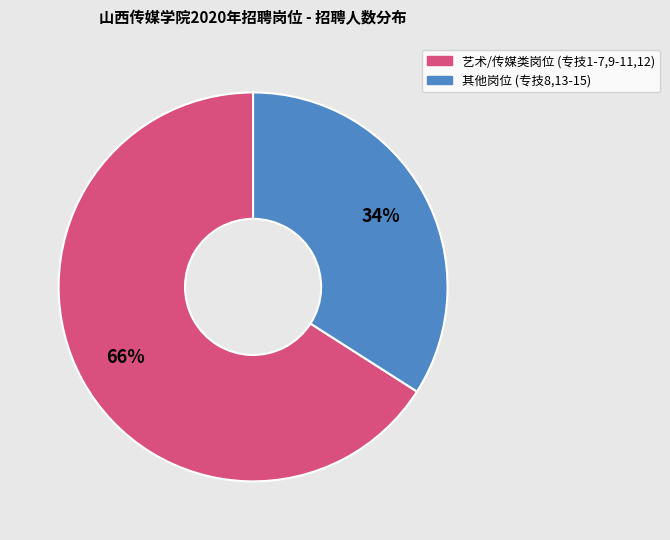

How many segments does this pie chart have?

2